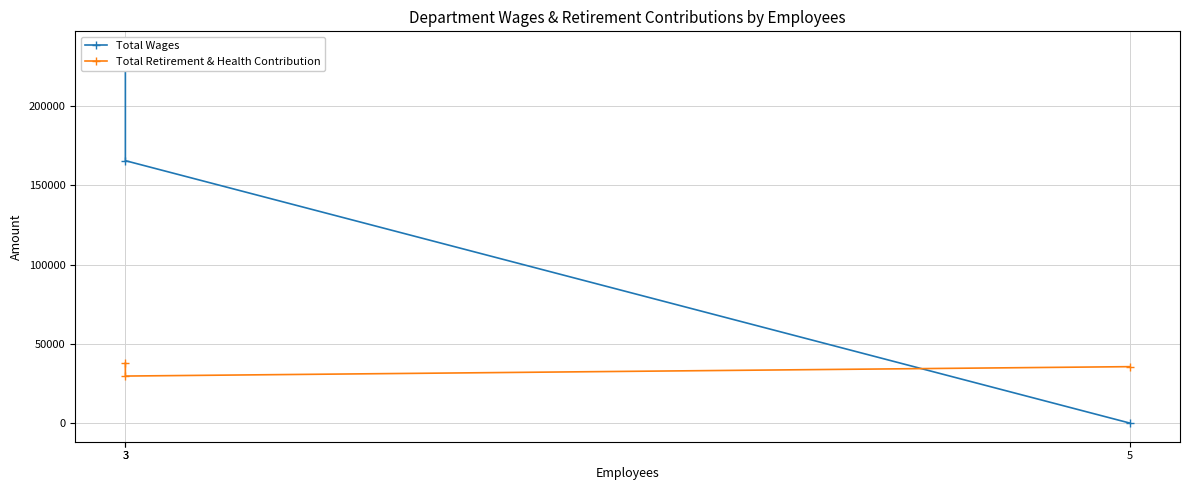

Reading left to right, transcribe all the data shown in this chart.

Total Wages: 3=235425	3=165580	5=0
Total Retirement & Health Contribution: 3=37834	3=29665	5=35598